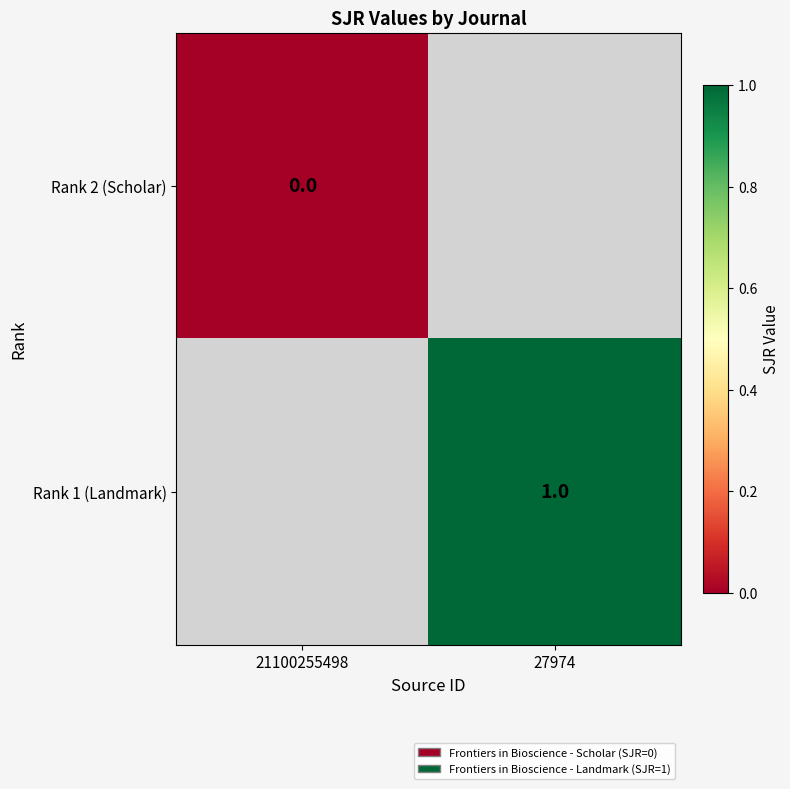

At how many categories does at least one series exceed 0?

1